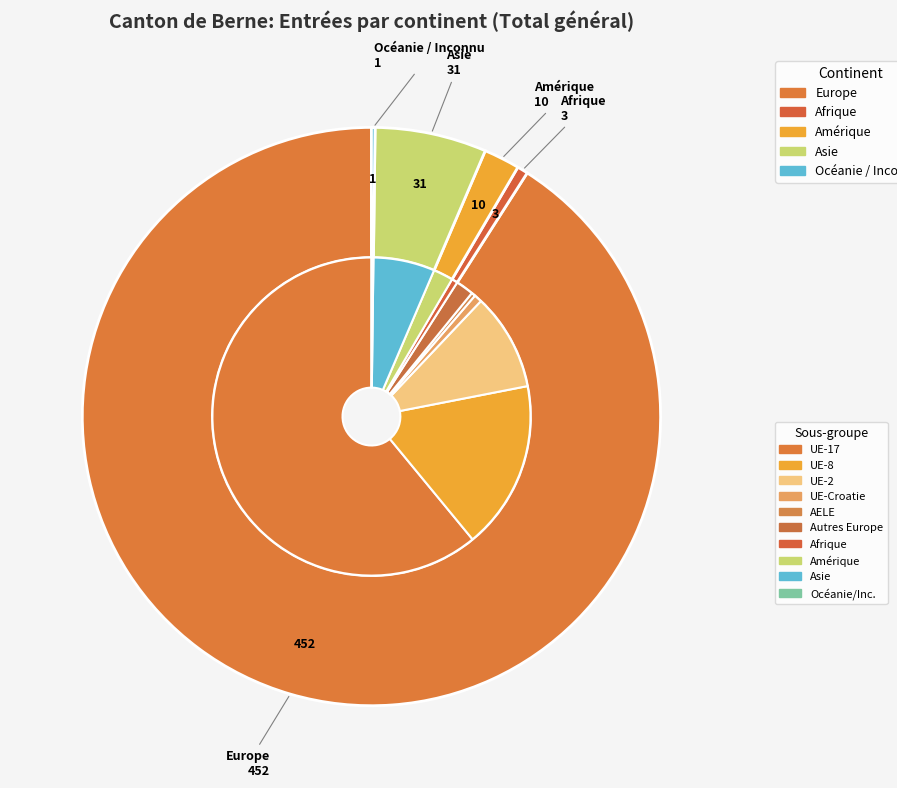

Count the number of slices in the pie.

5